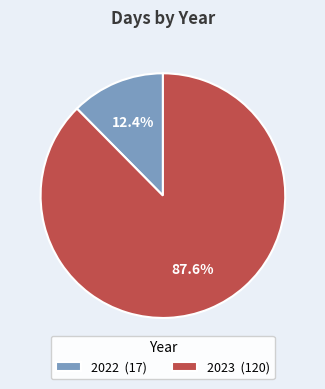

How many segments does this pie chart have?

2